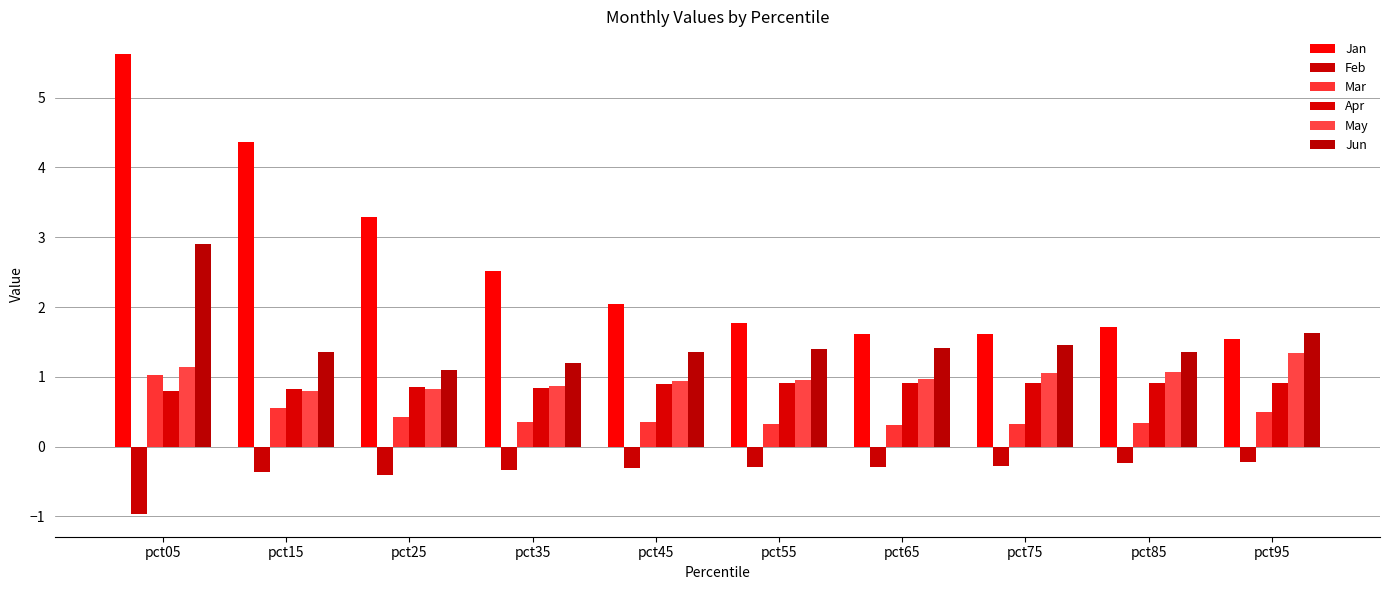

Which category has the highest value across all series?

pct05